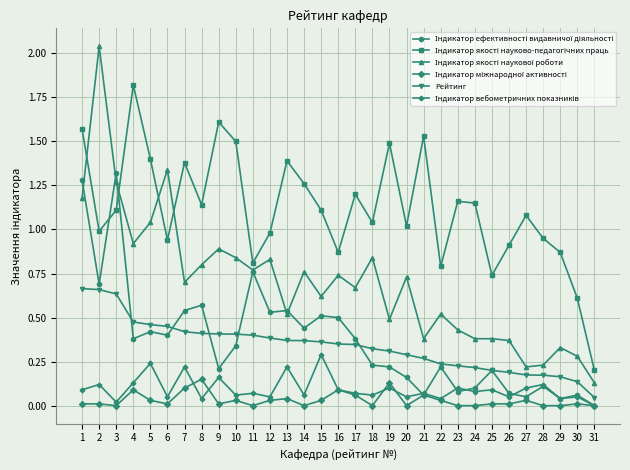

The value of Рейтинг at 6 is 0.7. True or false?

False